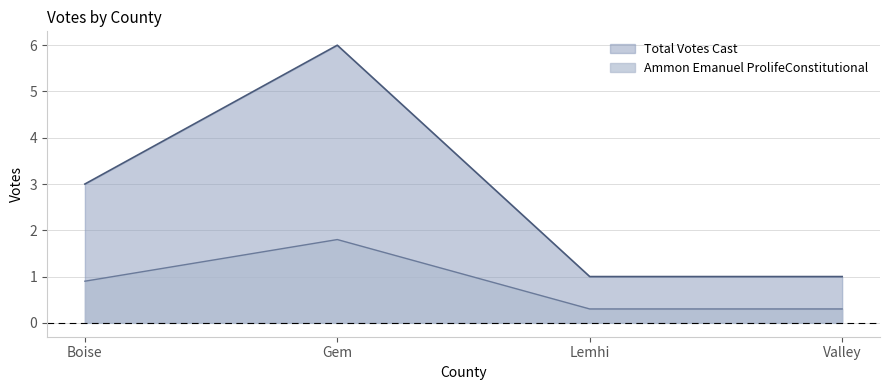

What is the difference between the second highest and second lowest values in the Ammon Emanuel ProlifeConstitutional series?

0.6